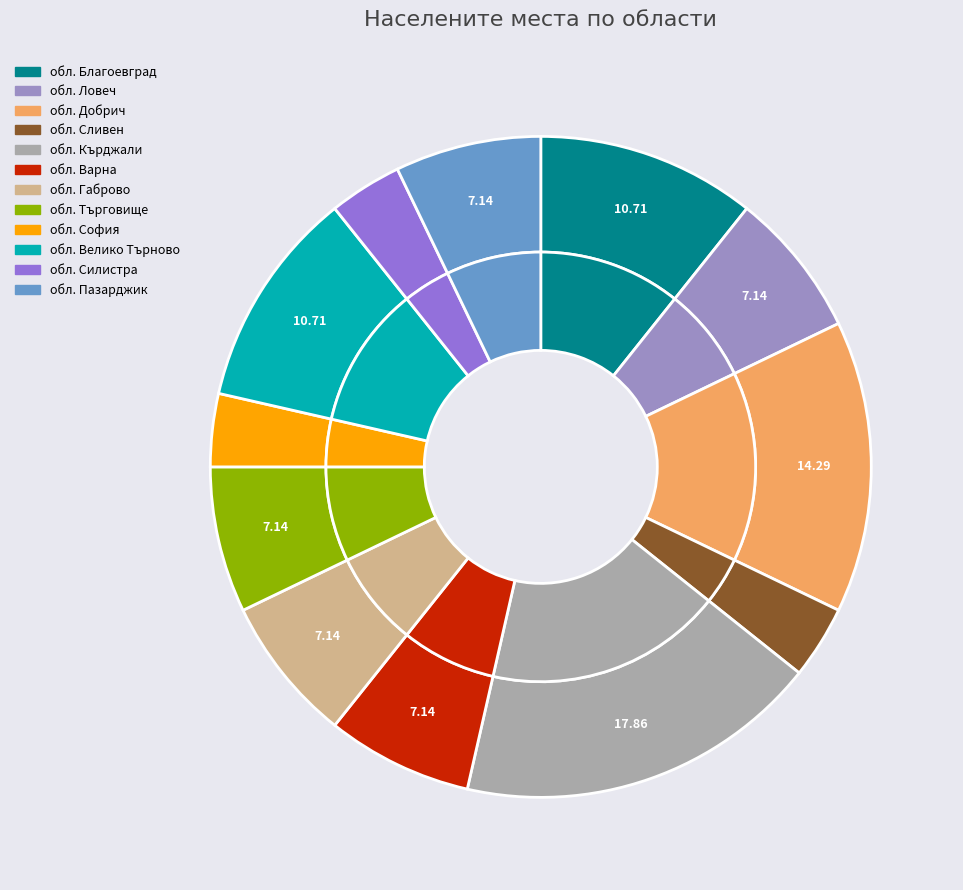

What is the ratio of the value at обл. Ловеч to the value at обл. Търговище?

1.0